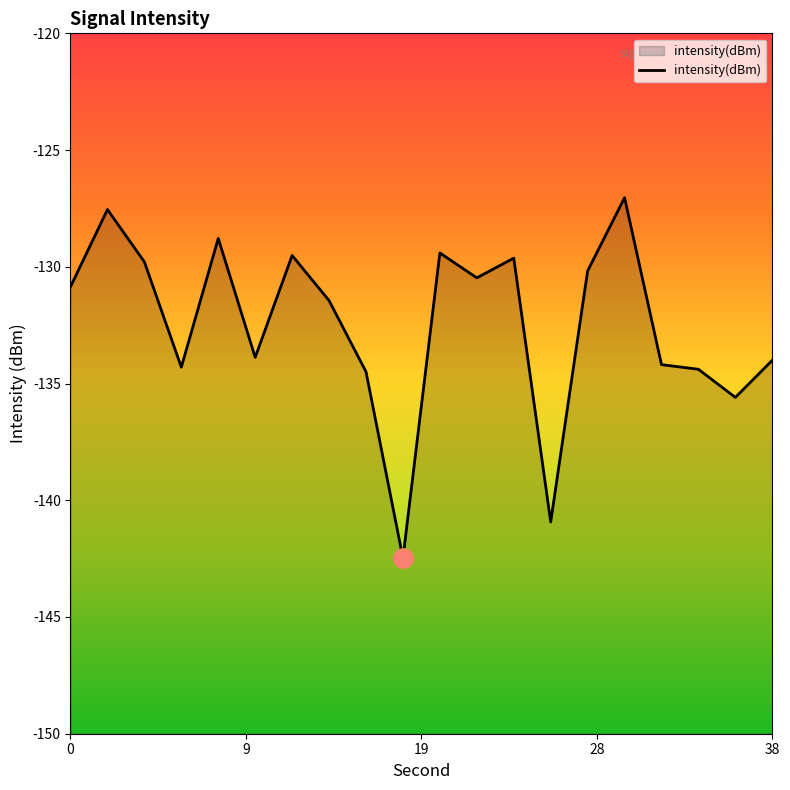

What is the greatest value displayed?

-127.0